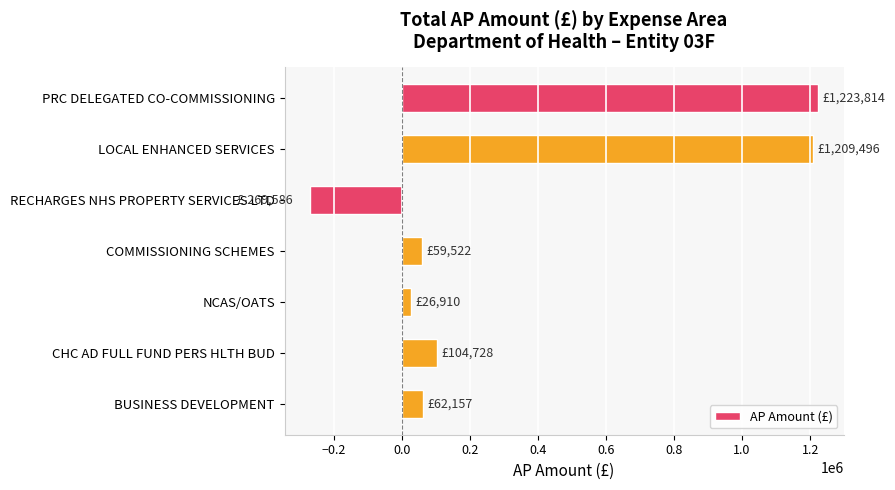

How many bars are there in total?

7